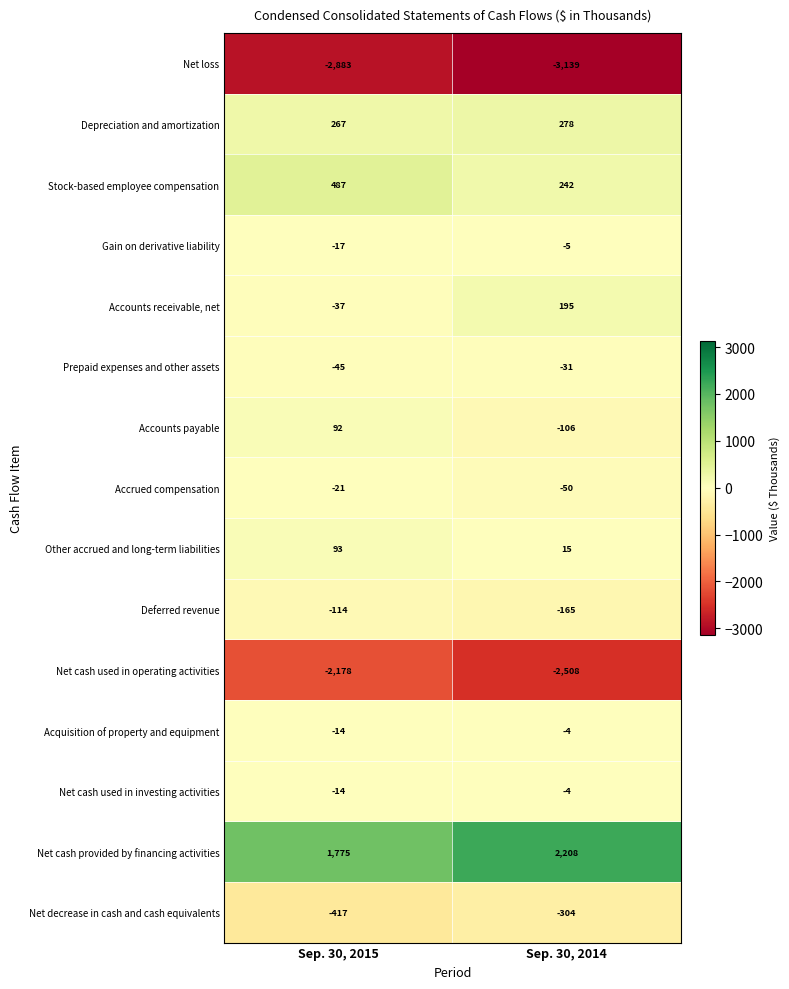

How many data points in Net cash used in operating activities are less than -2178?

1